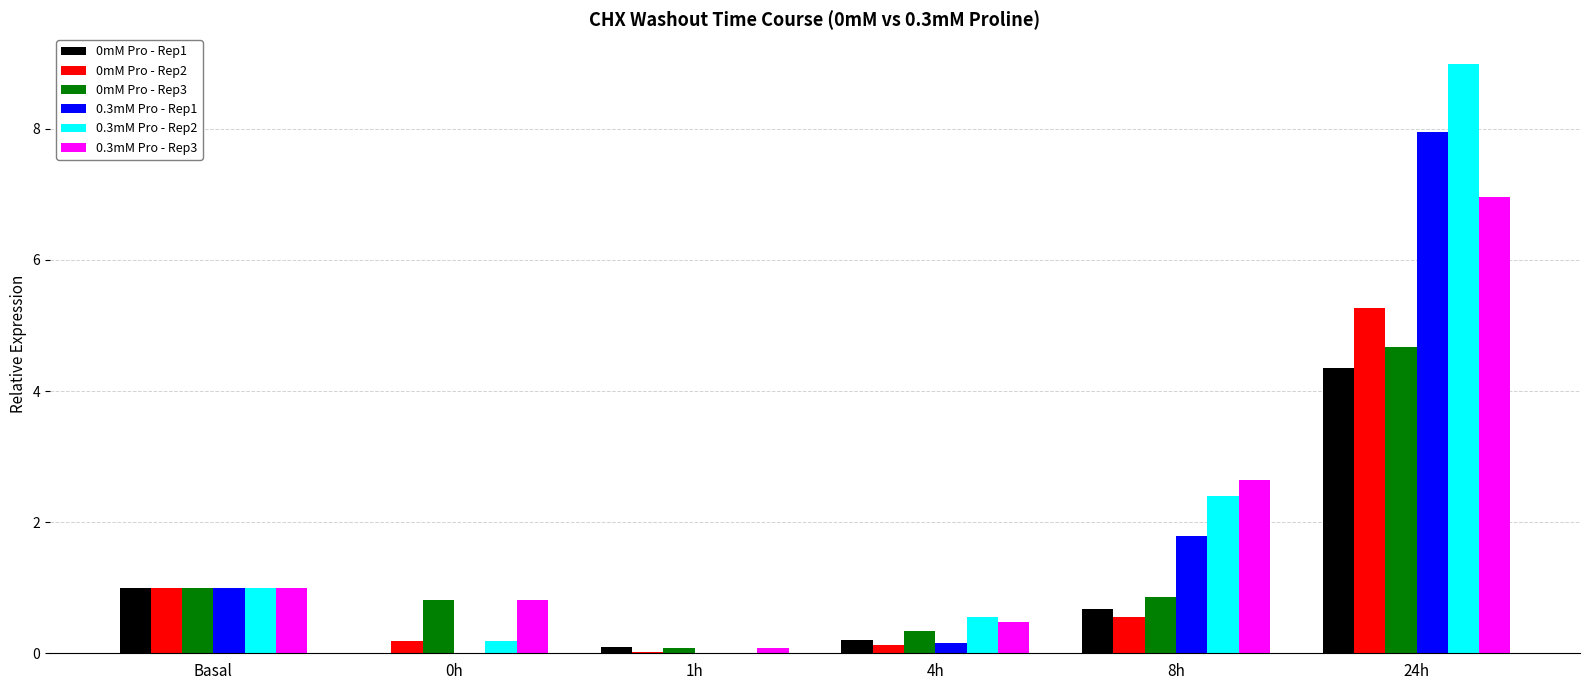

The 0mM Pro - Rep1 series shows 1.0 at Basal. True or false?

True